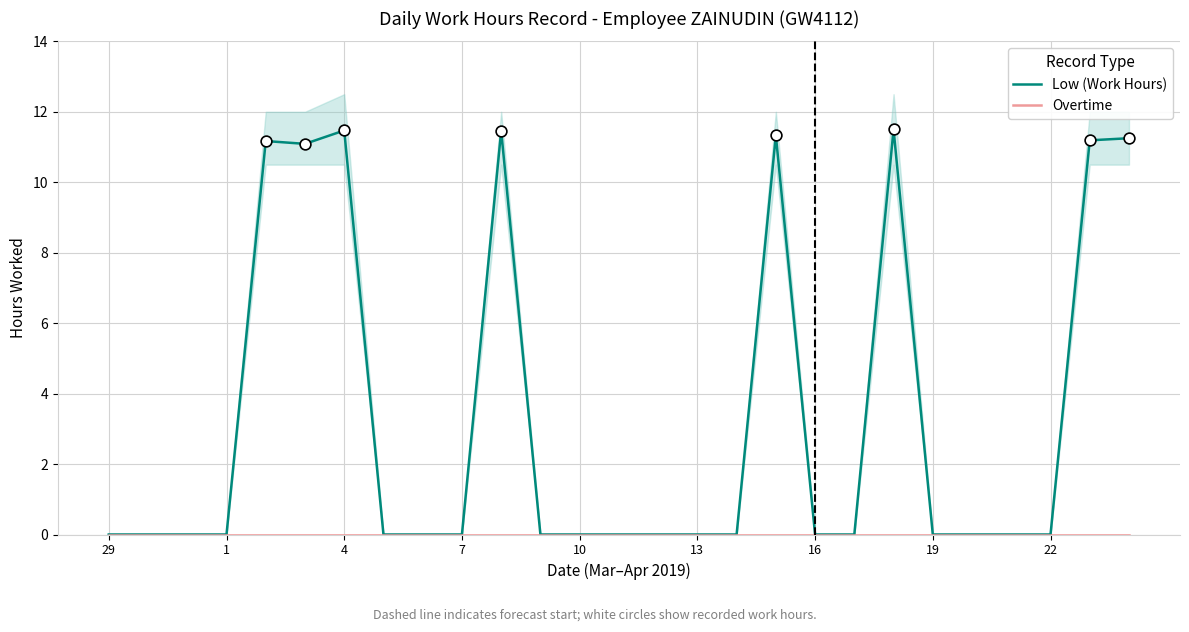

Is it true that Low (Work Hours) equals 0.0 at 13?

True